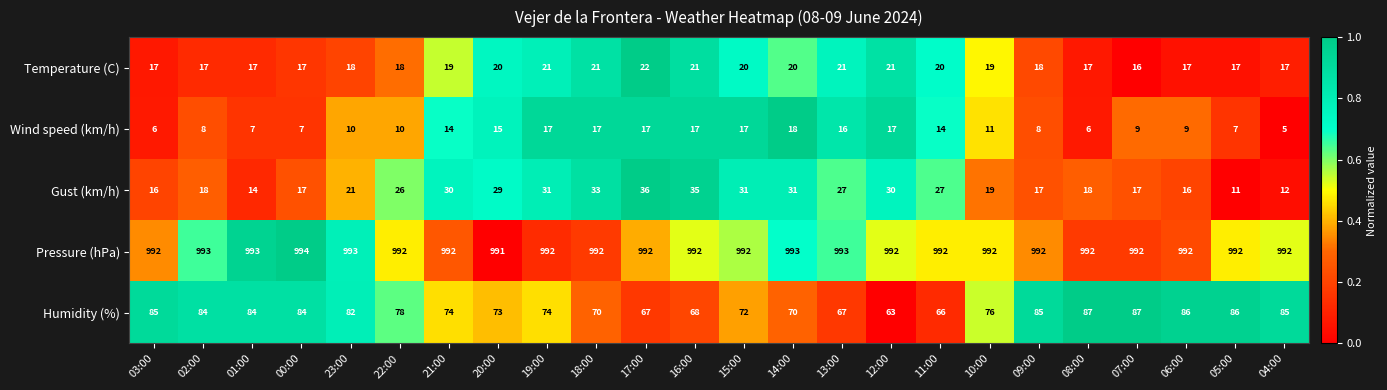

How many series are shown in this chart?

5